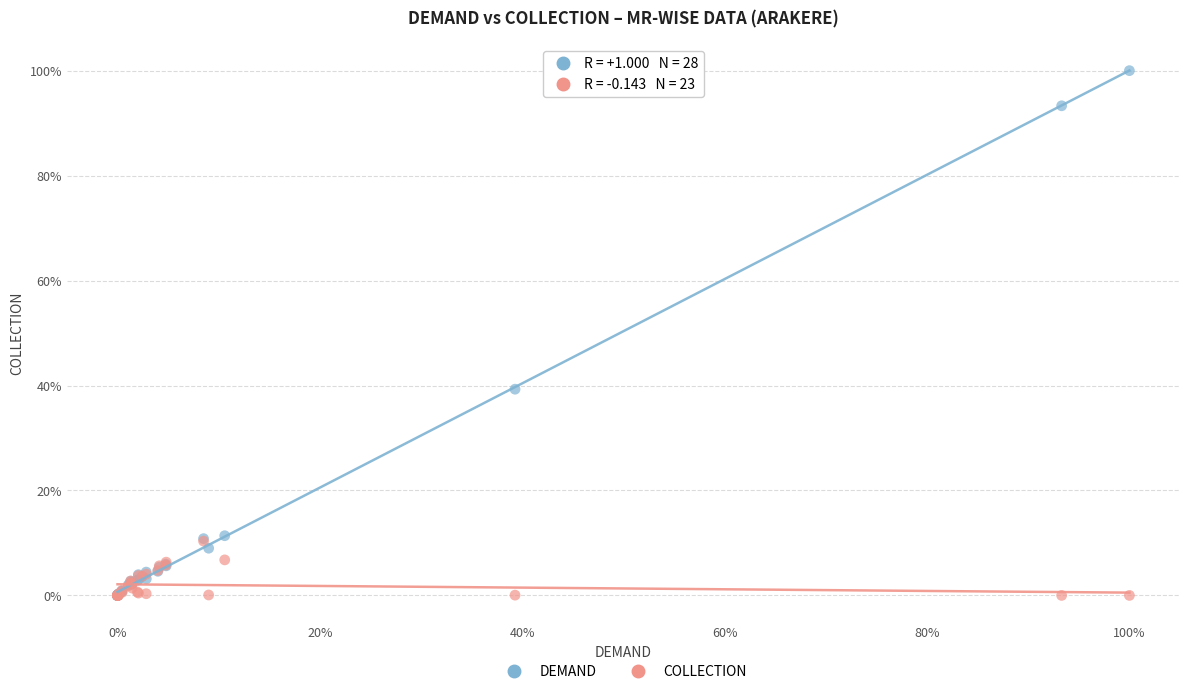

Which series has the largest Y range (max minus min)?

DEMAND